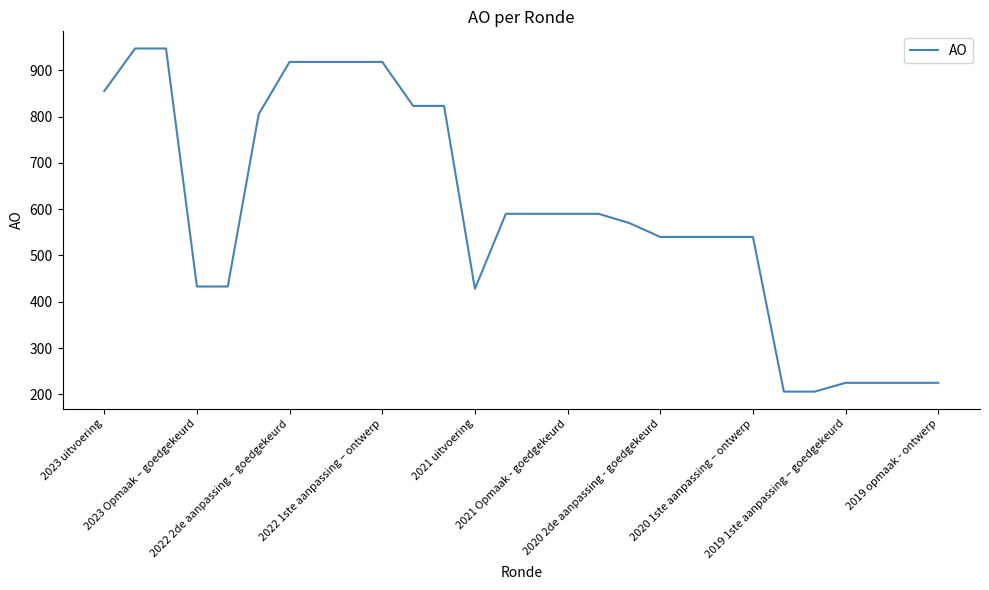

What is the maximum value shown in the chart?

947